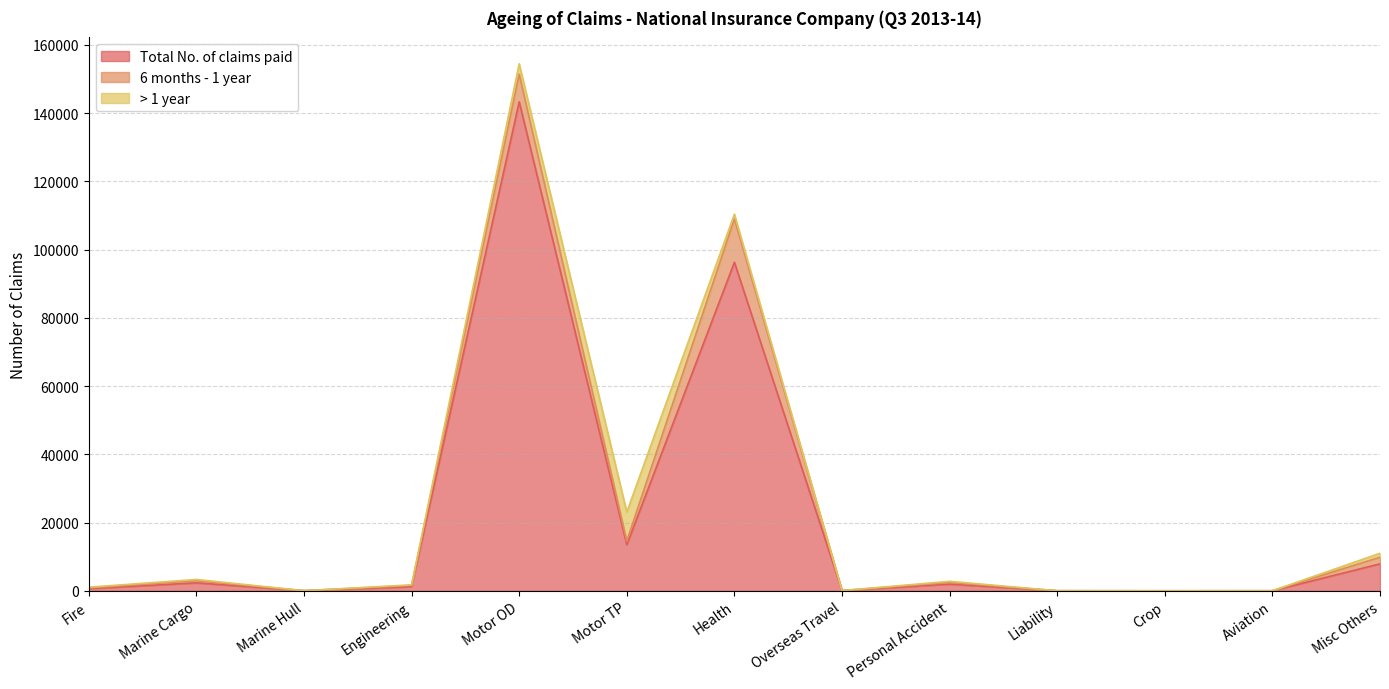

How many data points does each series have?

13